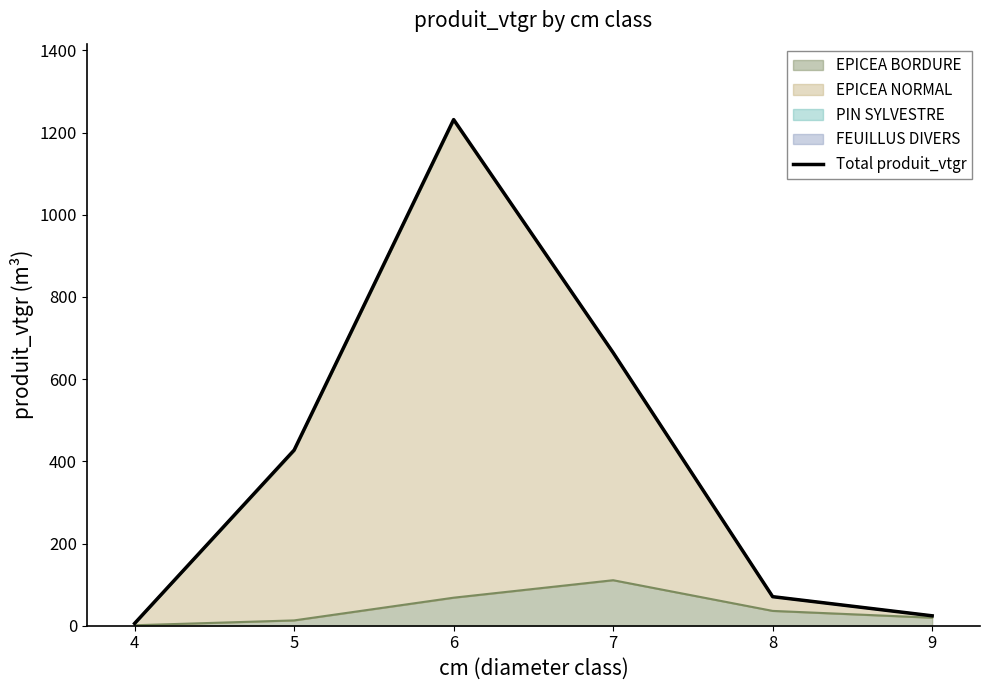

Rank the categories by value from highest to lowest.

6, 7, 5, 8, 9, 4